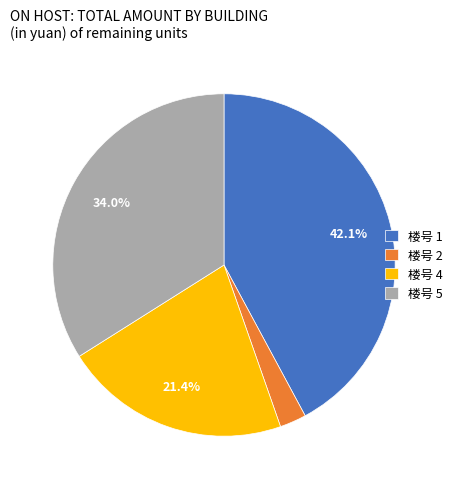

What is the smallest slice in the pie chart?

楼号 2